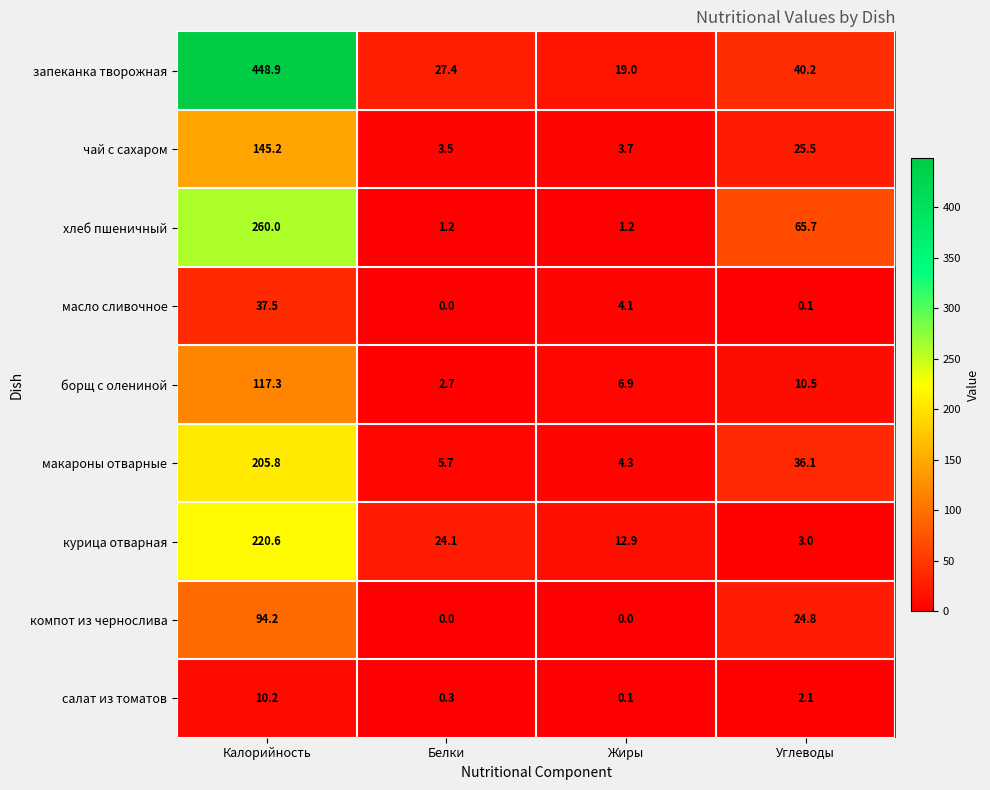

What is the minimum value for курица отварная?

3.0